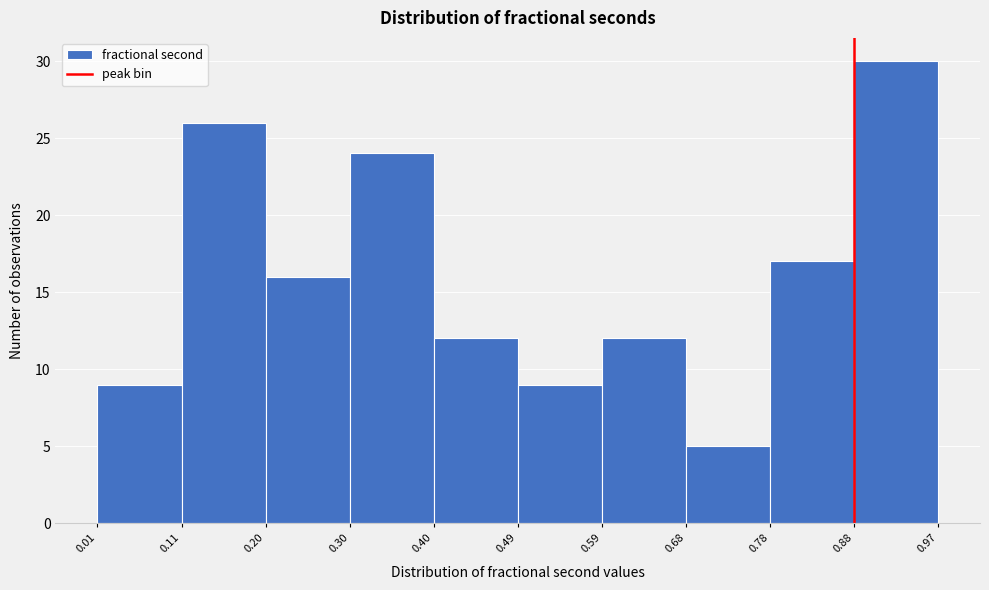

Over which range of the x-axis is the bar tallest?

0.88 to 0.97